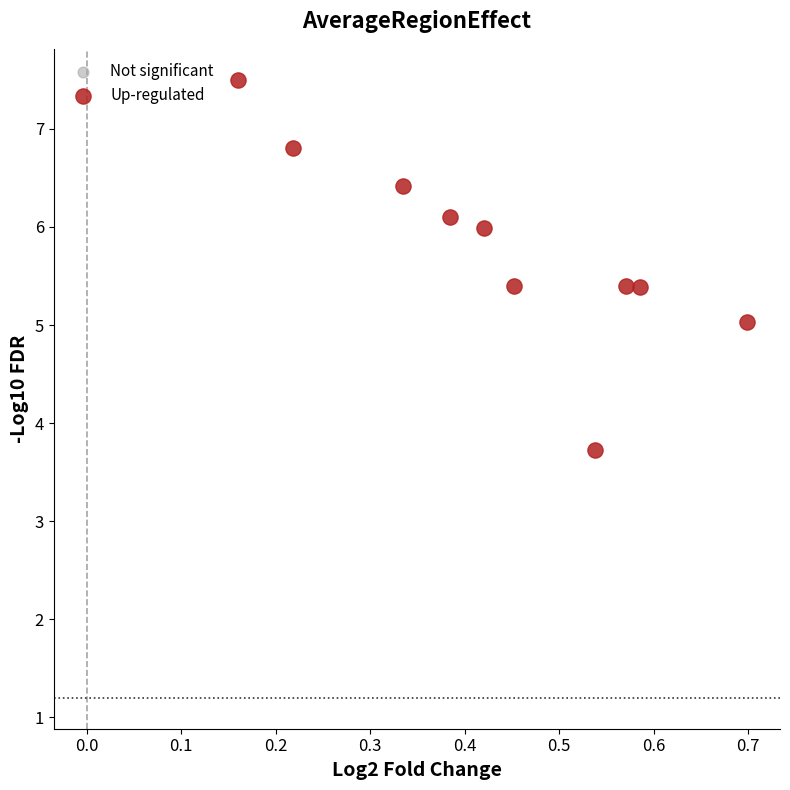

What is the average Y value?

5.8